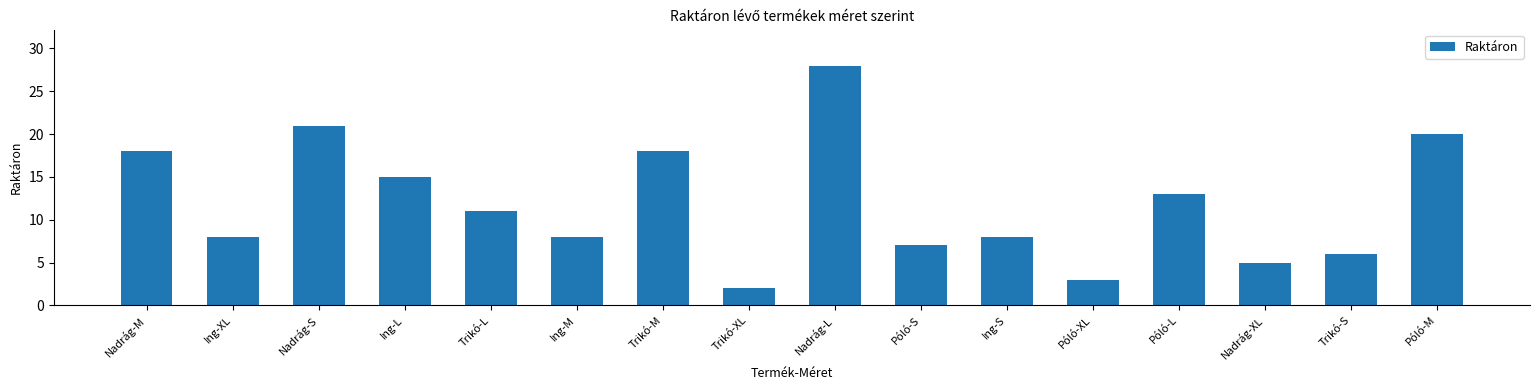

What is the approximate value at Trikó-S?

6